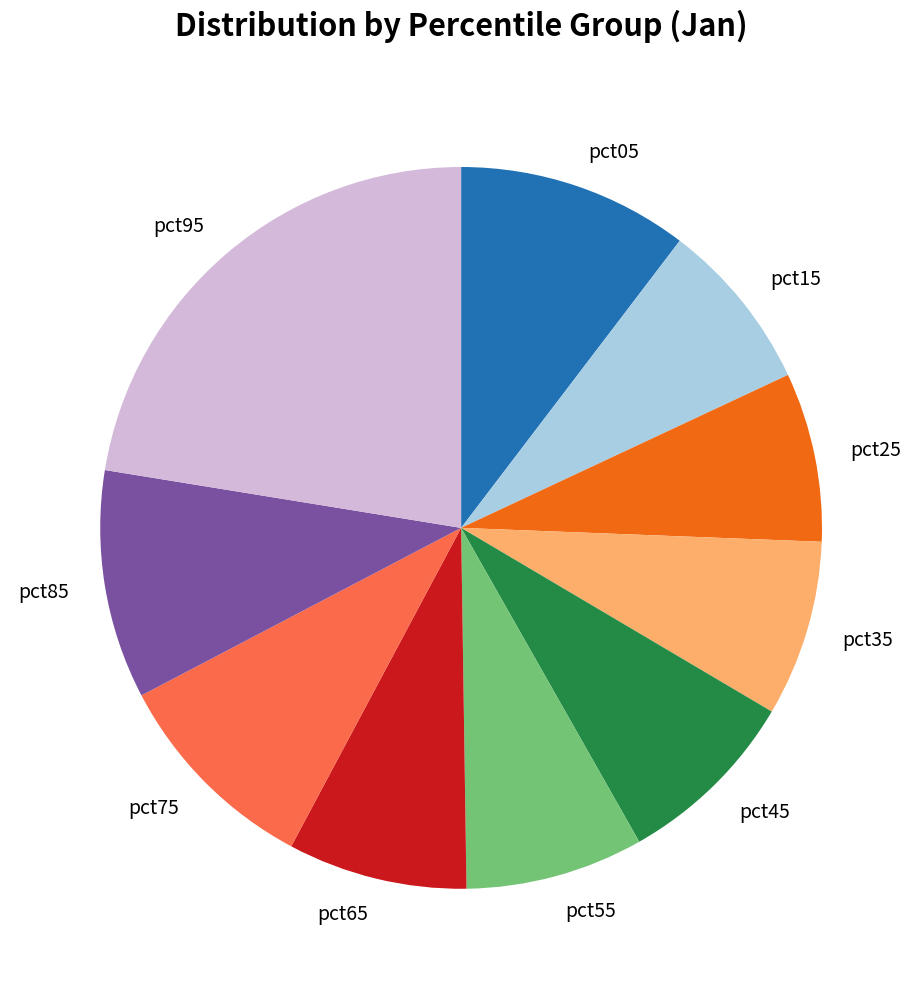

Is the sum of pct35 and pct25 greater than half?

No